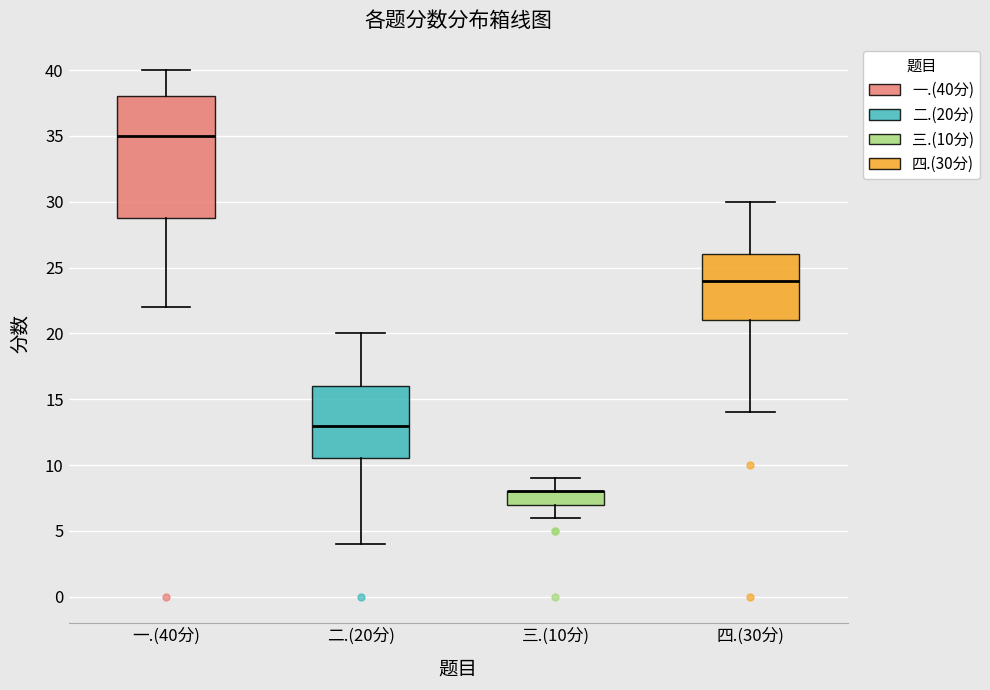

Where does the upper whisker of the box for 四.(30分) end on the y-axis? The values are not printed on the chart, so give them approximately, as read against the axis.

30.0